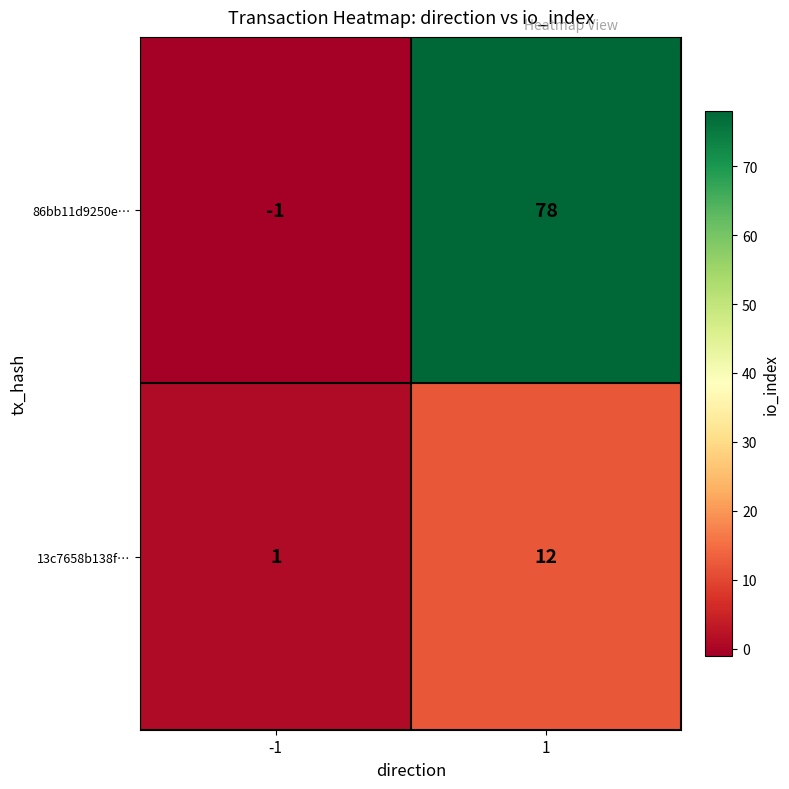

At 1, list the series in order from largest to smallest.

86bb11d9250e…, 13c7658b138f…